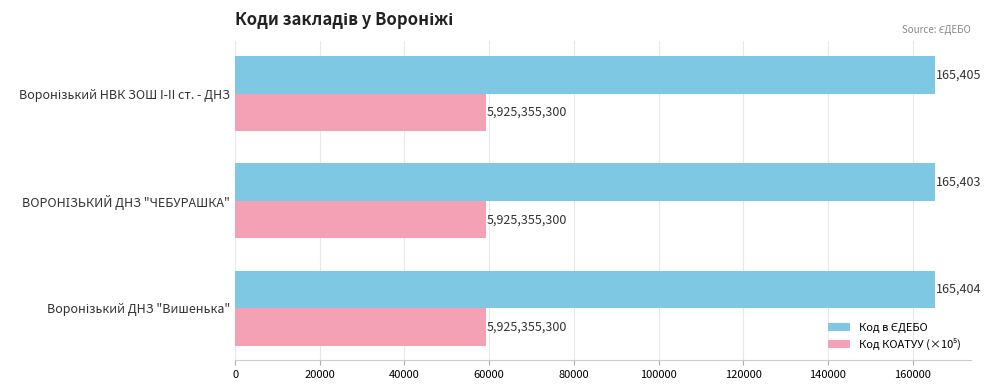

What is the maximum value shown in the chart?

165405.0